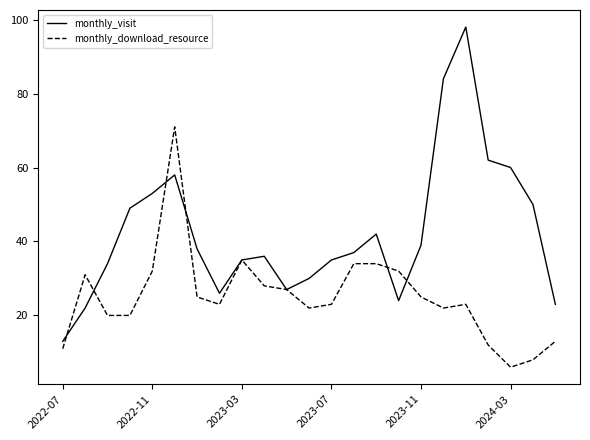

Which series has the largest total across all categories?

monthly_visit